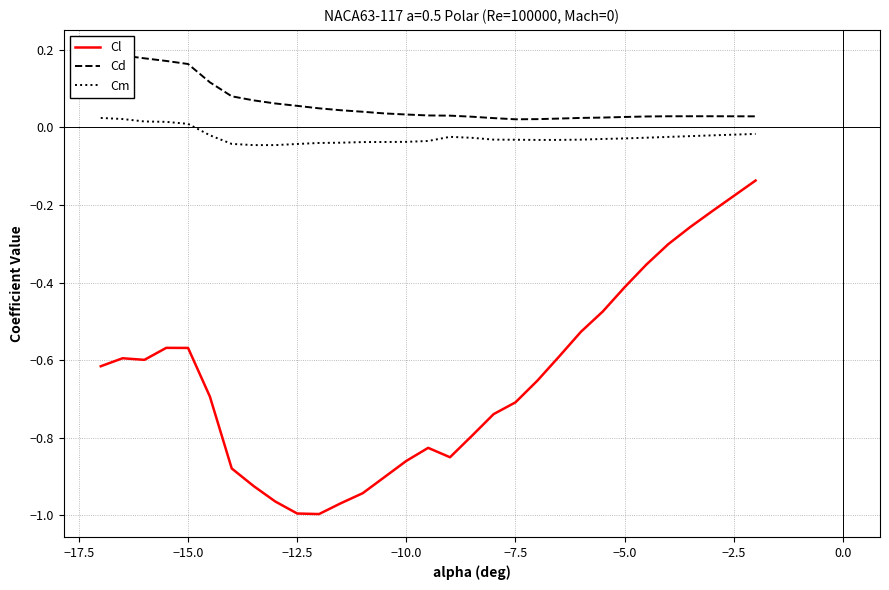

Reading left to right, extract all data points from this chart.

Cl: -0.6	-0.6	-0.6	-0.6	-0.6	-0.7	-0.9	-0.9	-1.0	-1.0	-1.0	-1.0	-0.9	-0.9	-0.9	-0.8	-0.8	-0.8	-0.7	-0.7	-0.7	-0.6	-0.5	-0.5	-0.4	-0.4	-0.3	-0.3	-0.2	-0.1
Cd: 0.2	0.2	0.2	0.2	0.2	0.1	0.1	0.1	0.1	0.1	0.0	0.0	0.0	0.0	0.0	0.0	0.0	0.0	0.0	0.0	0.0	0.0	0.0	0.0	0.0	0.0	0.0	0.0	0.0	0.0
Cm: 0.0	0.0	0.0	0.0	0.0	-0.0	-0.0	-0.0	-0.0	-0.0	-0.0	-0.0	-0.0	-0.0	-0.0	-0.0	-0.0	-0.0	-0.0	-0.0	-0.0	-0.0	-0.0	-0.0	-0.0	-0.0	-0.0	-0.0	-0.0	-0.0